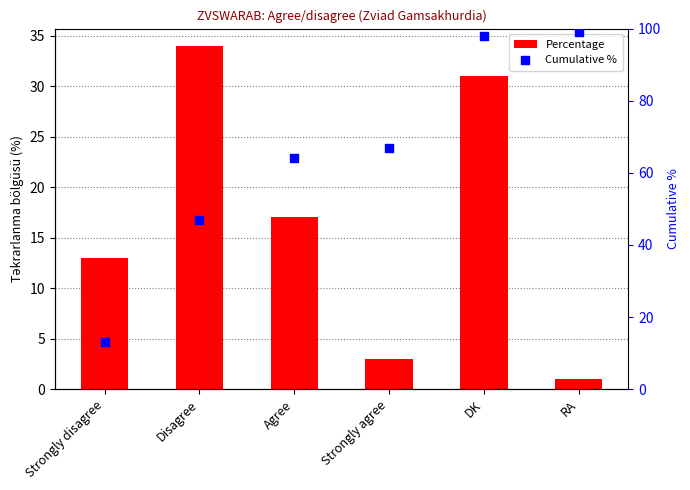

Which series has the largest total across all categories?

Cumulative %